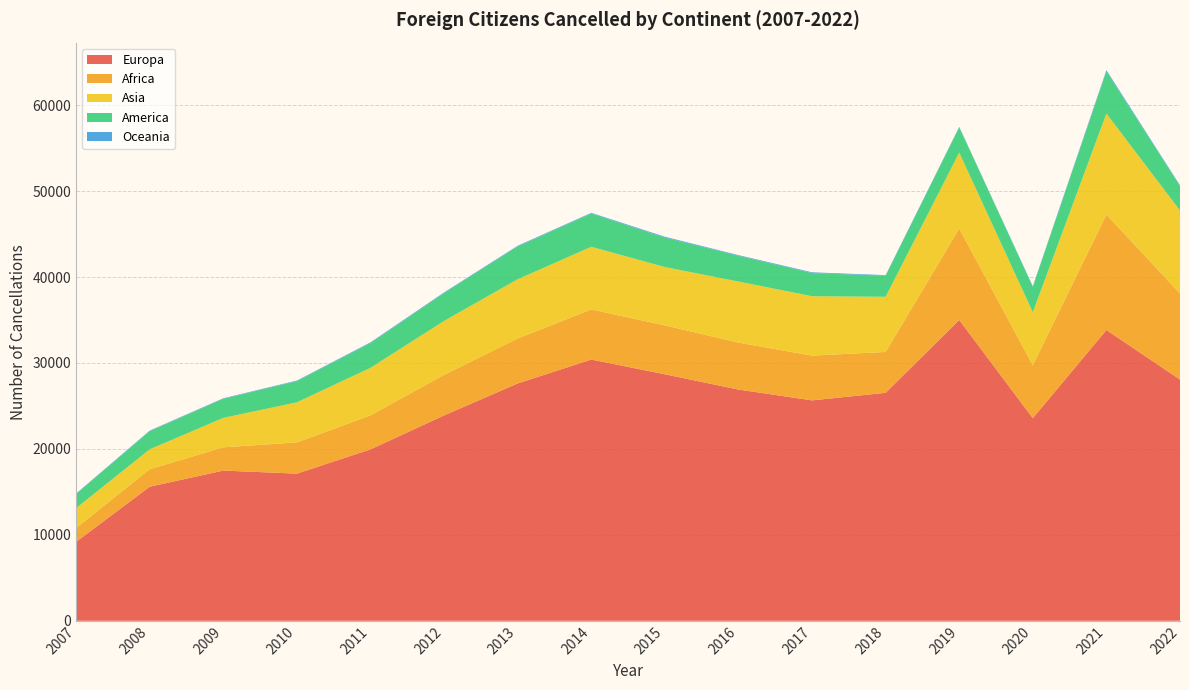

Reading left to right, extract all data points from this chart.

Europa: 2007=9189	2008=15602	2009=17477	2010=17122	2011=19948	2012=23899	2013=27618	2014=30396	2015=28683	2016=26904	2017=25647	2018=26526	2019=35002	2020=23573	2021=33834	2022=28069
Africa: 2007=1606	2008=2035	2009=2709	2010=3632	2011=3955	2012=4719	2013=5231	2014=5828	2015=5693	2016=5465	2017=5208	2018=4753	2019=10633	2020=6155	2021=13432	2022=10013
Asia: 2007=2317	2008=2316	2009=3424	2010=4666	2011=5534	2012=6276	2013=6893	2014=7293	2015=6784	2016=7103	2017=6911	2018=6419	2019=8844	2020=6176	2021=11758	2022=9658
America: 2007=1650	2008=2114	2009=2219	2010=2465	2011=2879	2012=3244	2013=3812	2014=3873	2015=3432	2016=2996	2017=2695	2018=2459	2019=2941	2020=2958	2021=4896	2022=2843
Oceania: 2007=52	2008=65	2009=63	2010=67	2011=84	2012=75	2013=85	2014=78	2015=96	2016=79	2017=89	2018=64	2019=60	2020=68	2021=154	2022=88